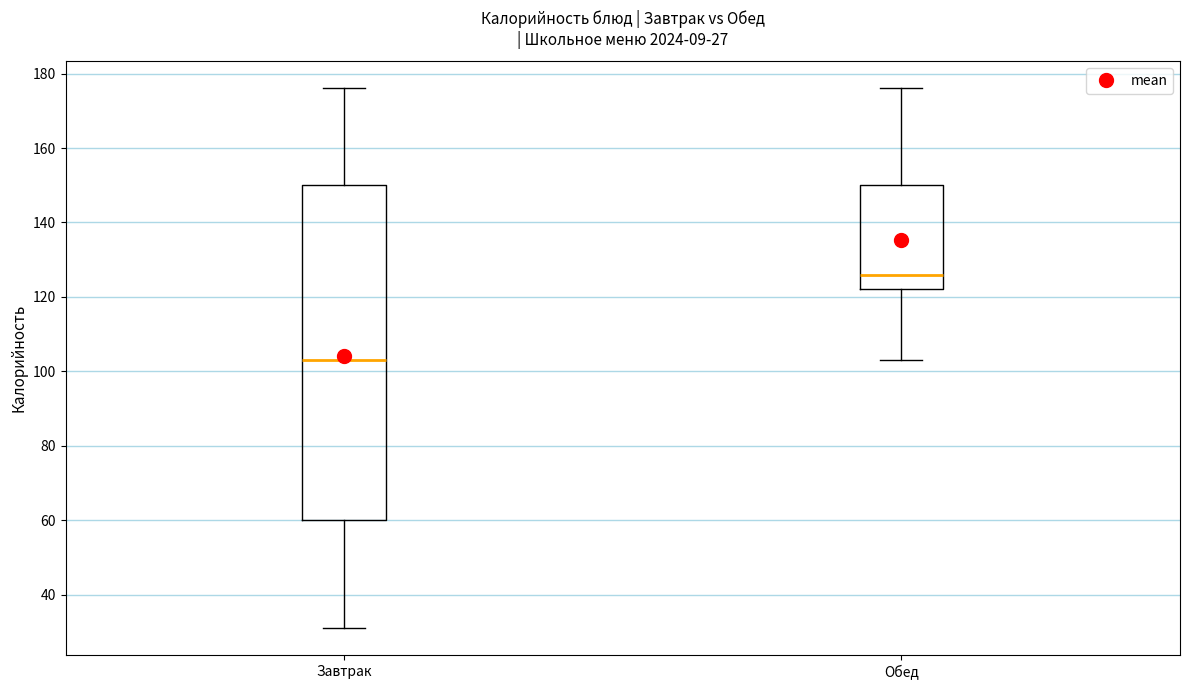

Comparing the boxes themselves (not the whiskers), which one is the tallest?

Завтрак